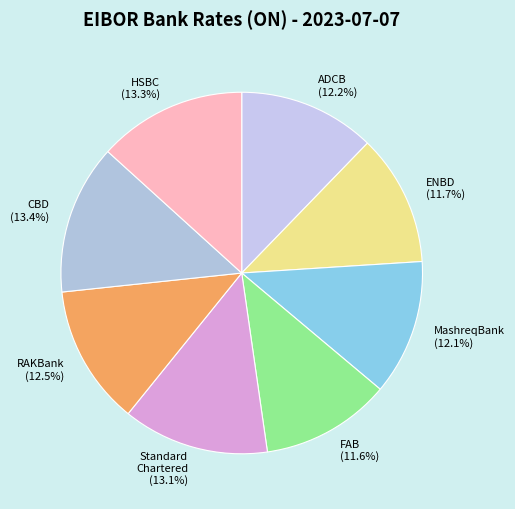

Is there a majority slice in this chart?

No